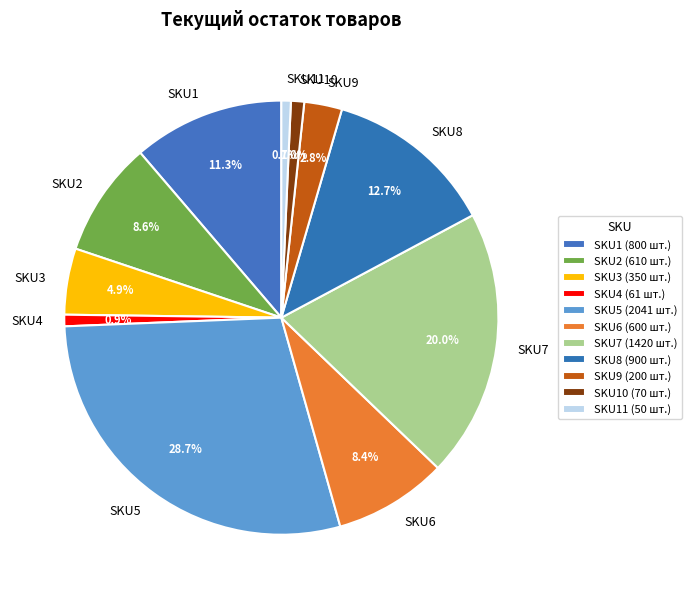

How many slices are in this pie chart?

11